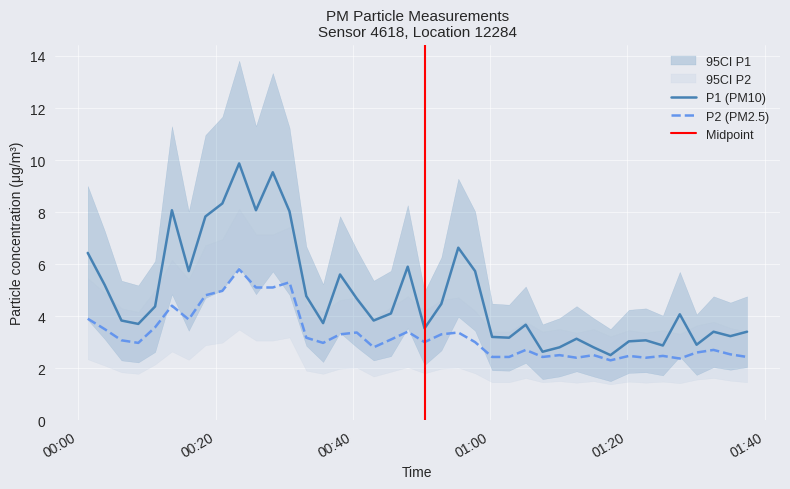

What is the difference between the second highest and second lowest values in the P1 series?

6.9